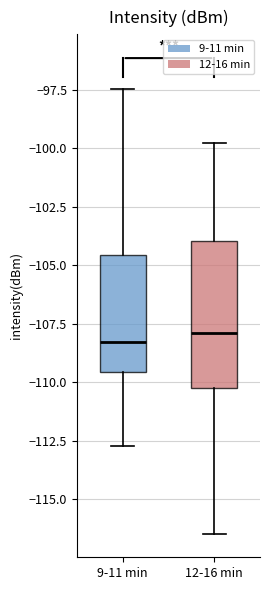

Reading left to right, read every box against the y-axis: the position of its median line, the range the box covers, and the ends of its whiskers. The values are not printed on the chart, so give them approximately, as read against the axis.

9-11 min: median -108.5, box -109.5 to -104.5, whiskers -112.5 to -97.5
12-16 min: median -108.0, box -110.0 to -104.0, whiskers -116.5 to -100.0